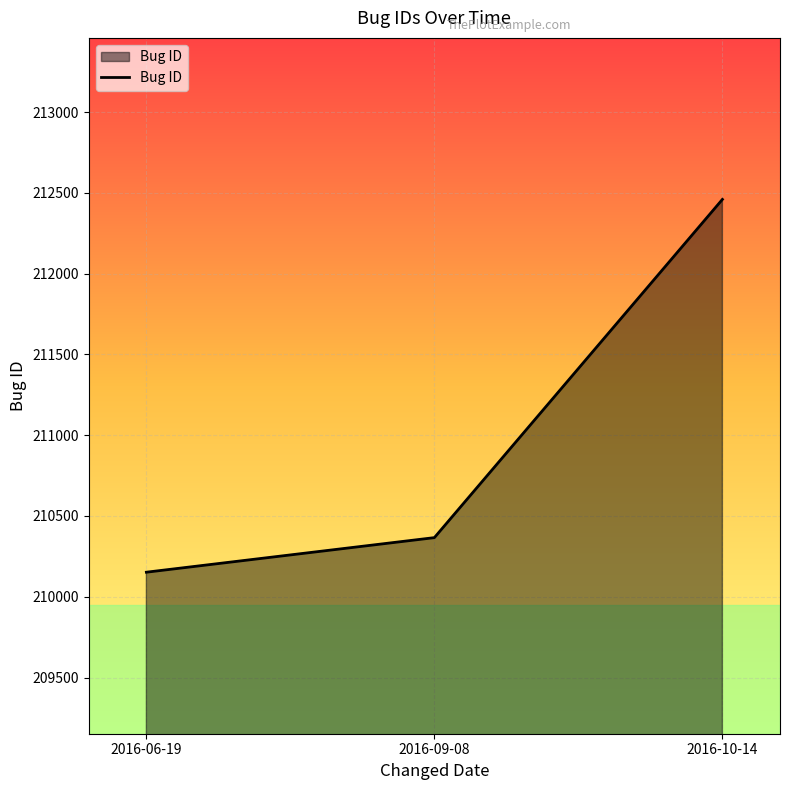

The value at 2016-09-08 is 210366. True or false?

True